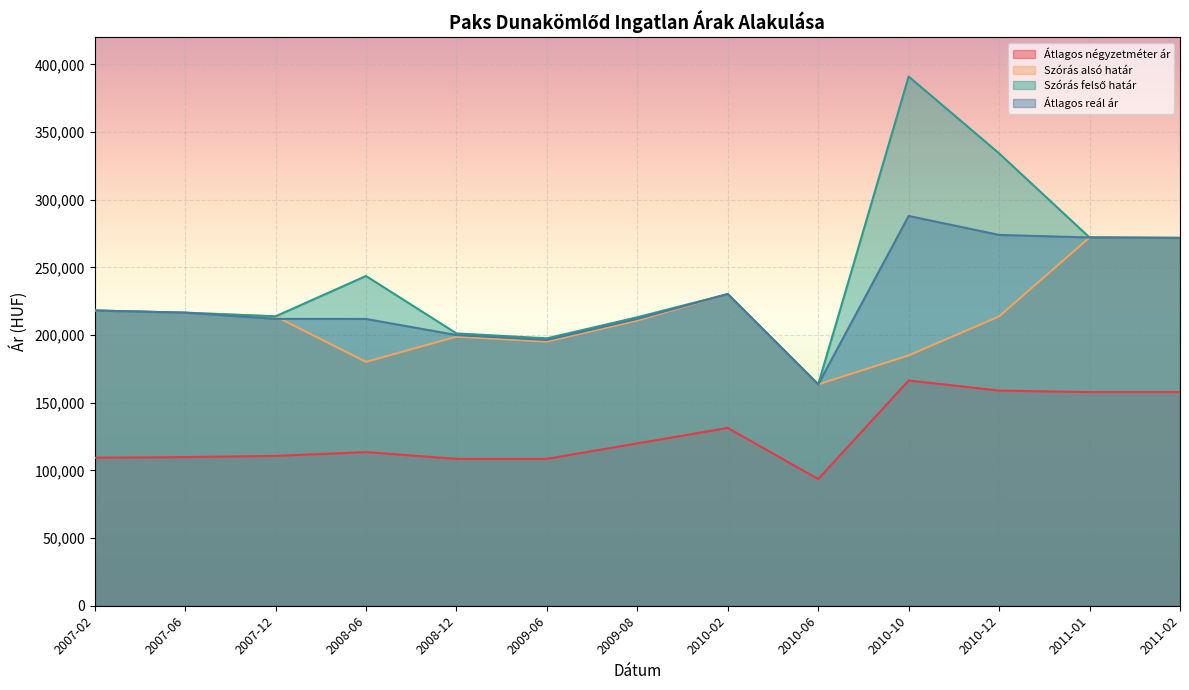

What is the difference between the maximum and minimum values in the Átlagos reál ár series?

124459